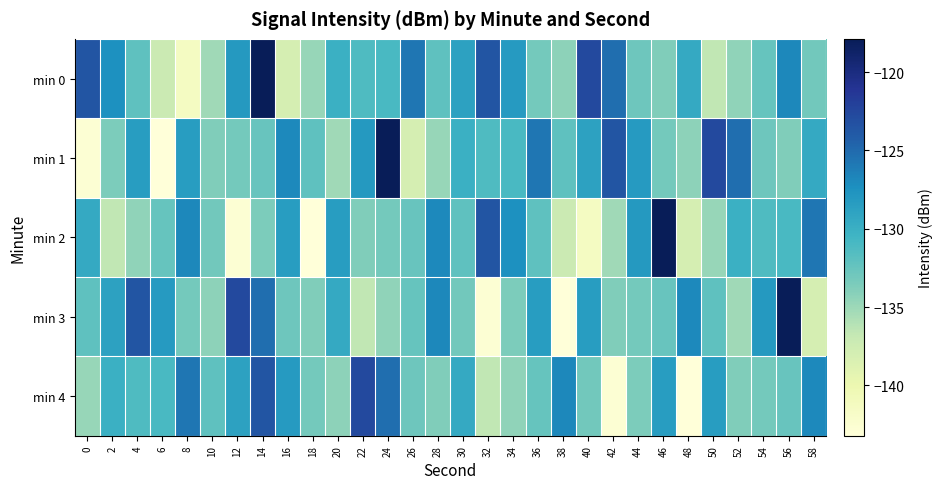

Between 42 and 26, which is larger?

42